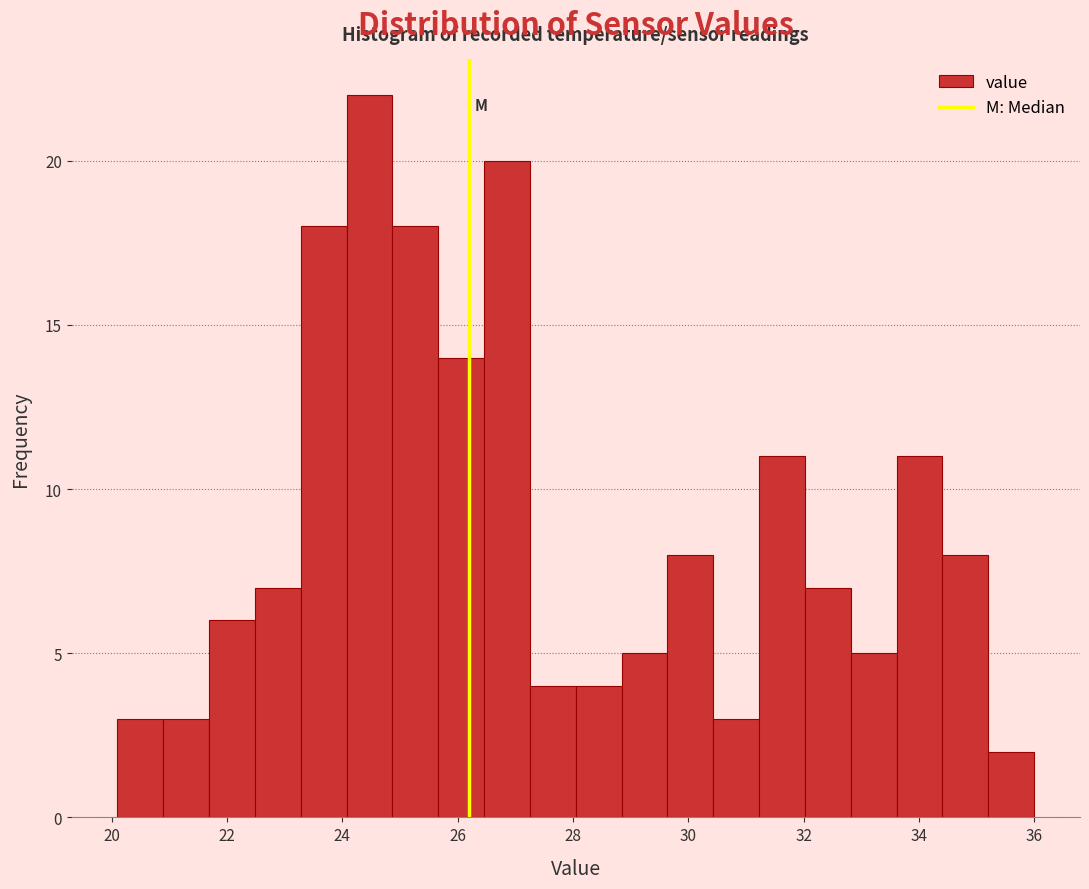

Read against the x-axis, roughly where is the centre of the tallest bar?

24.4